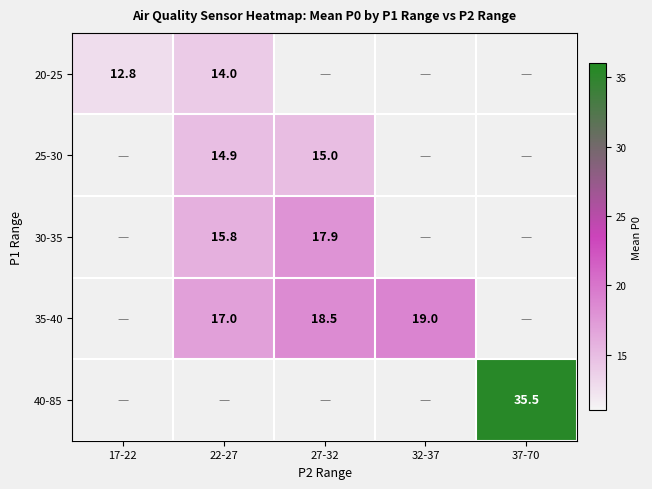

Which category has the lowest value across all series?

17-22